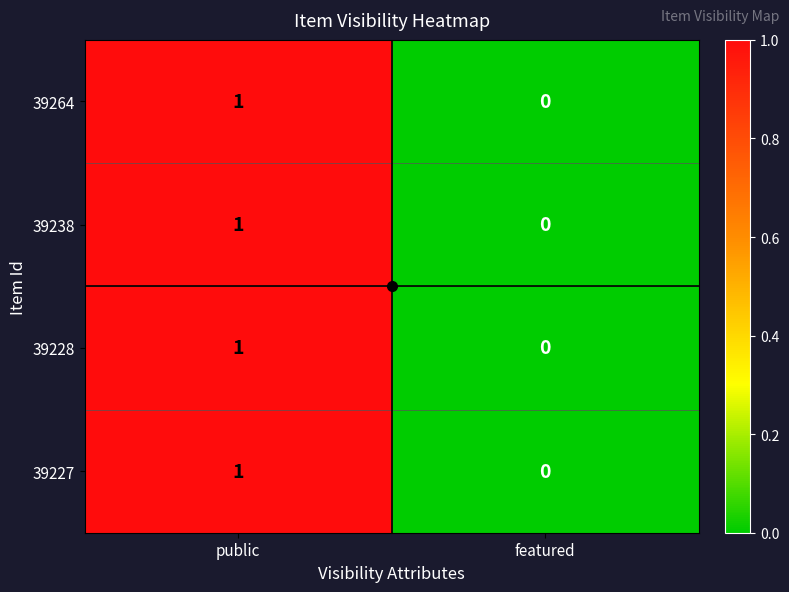

How many series are shown in this chart?

4